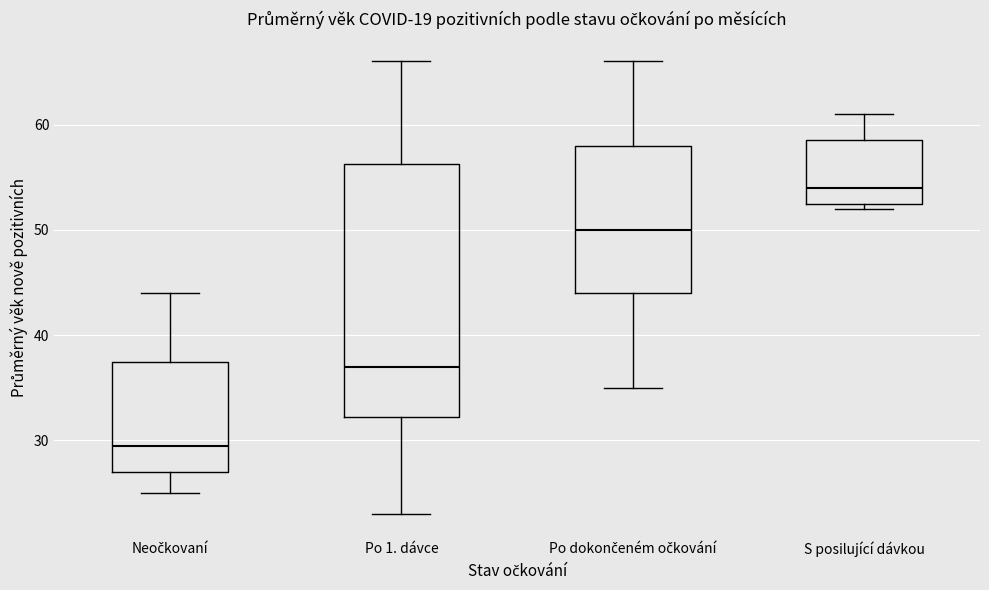

Reading left to right, read every box against the y-axis: the position of its median line, the range the box covers, and the ends of its whiskers. The values are not printed on the chart, so give them approximately, as read against the axis.

Neočkovaní: median 30, box 27 to 38, whiskers 25 to 44
Po 1. dávce: median 37, box 32 to 56, whiskers 23 to 66
Po dokončeném očkování: median 50, box 44 to 58, whiskers 35 to 66
S posilující dávkou: median 54, box 53 to 59, whiskers 52 to 61